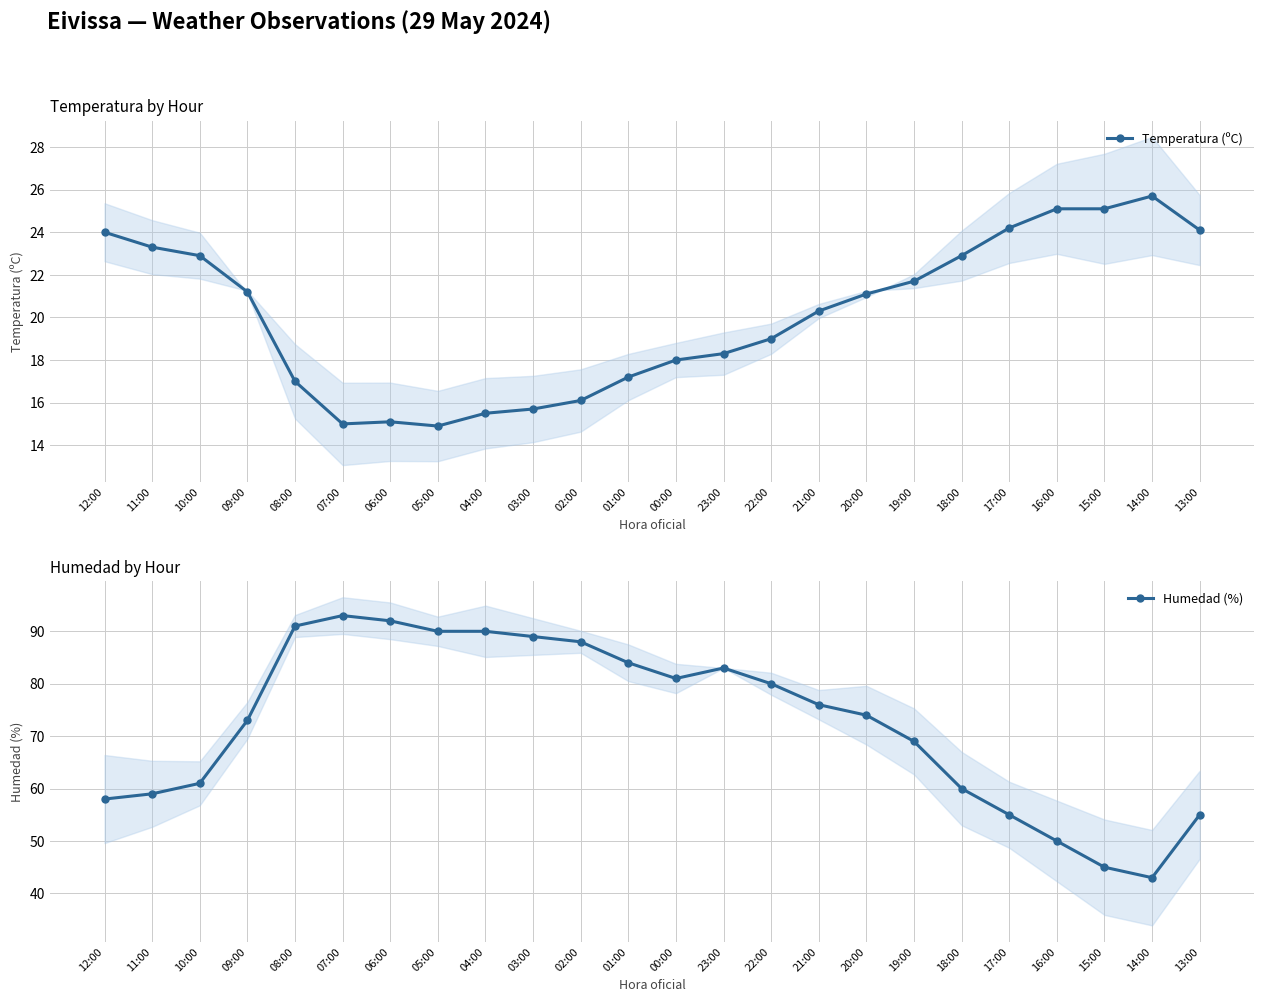

True or false: Temperatura (ºC) has more than 0 points higher than both neighbors.

True